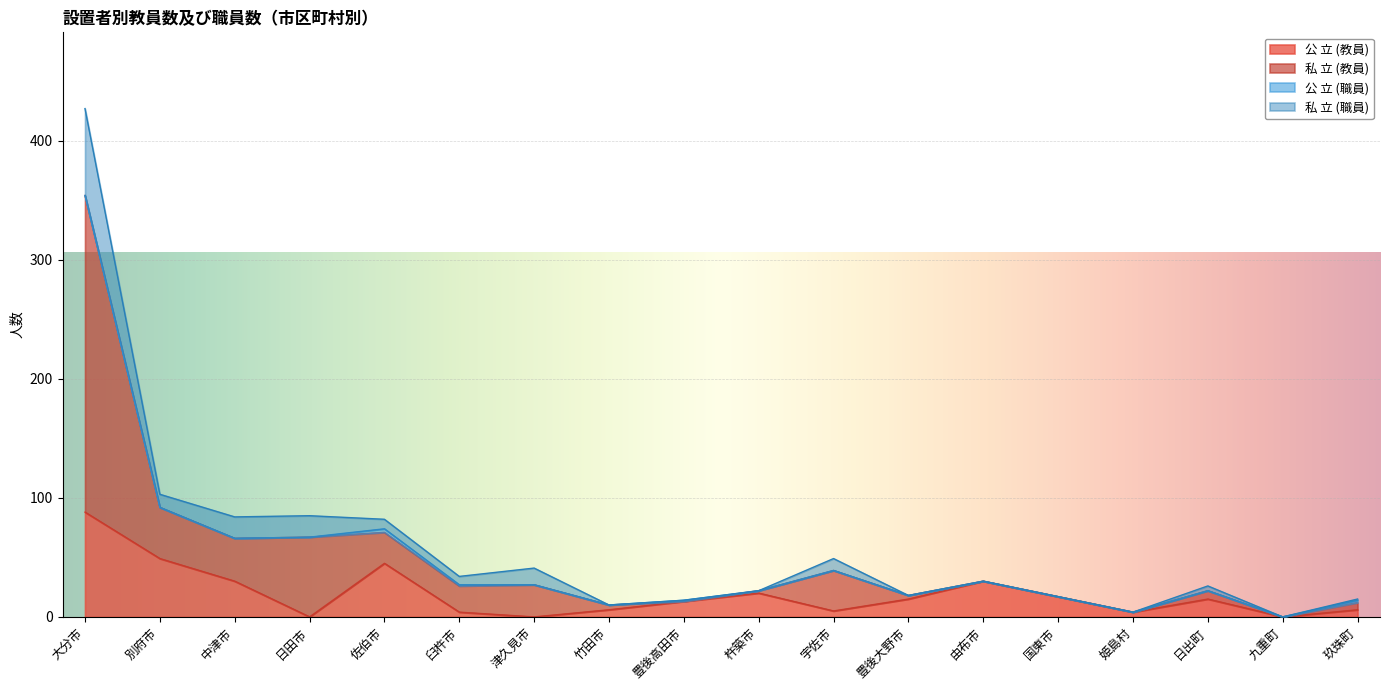

How many interior local valleys does the 私 立 (教員) series have?

6